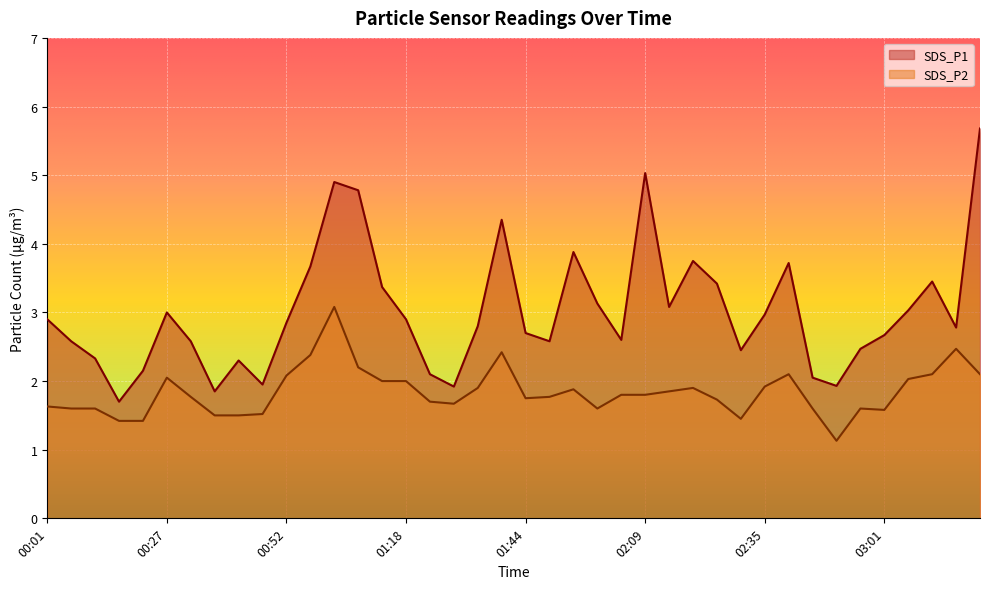

True or false: SDS_P1 has a value of 2.8 at 01:34.

True